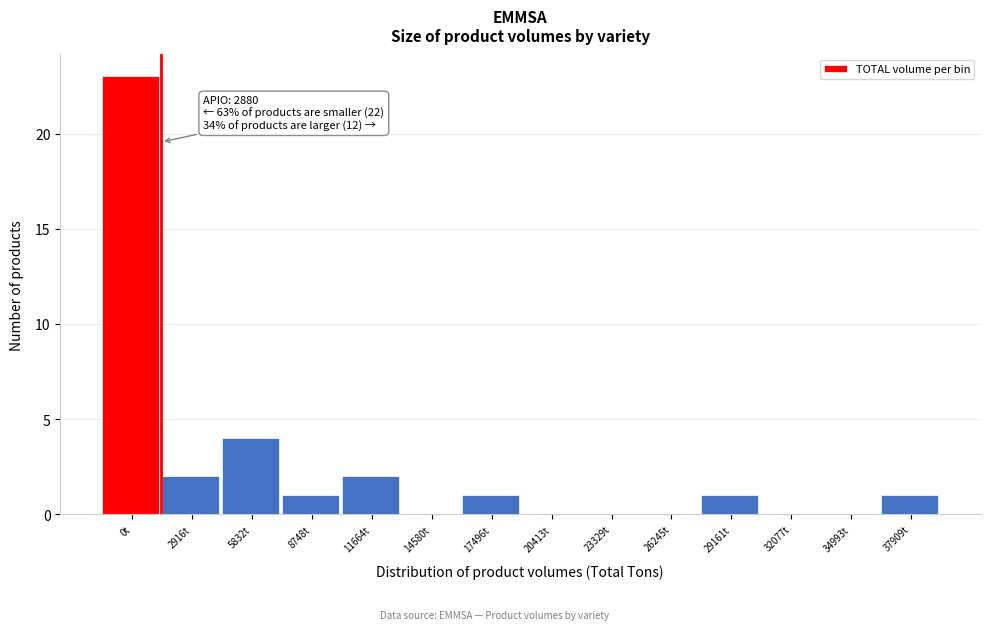

Reading left to right, what are all the values shown in this chart?

0t=23	2916t=2	5832t=4	8748t=1	11664t=2	14580t=0	17496t=1	20413t=0	23329t=0	26245t=0	29161t=1	32077t=0	34993t=0	37909t=1